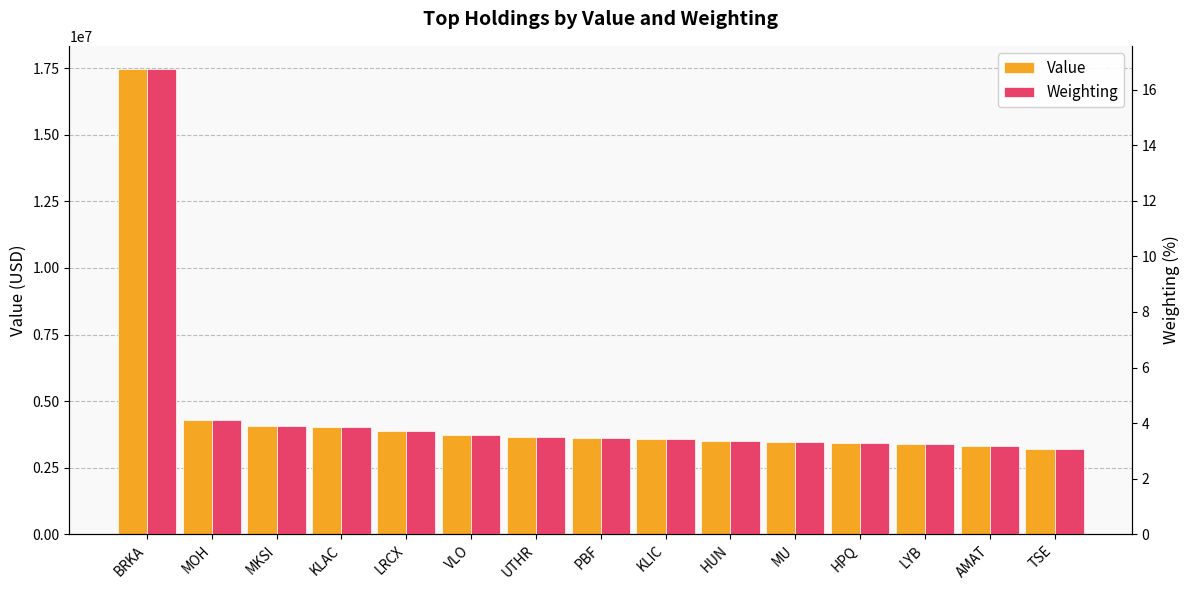

How many distinct data groups are displayed?

2